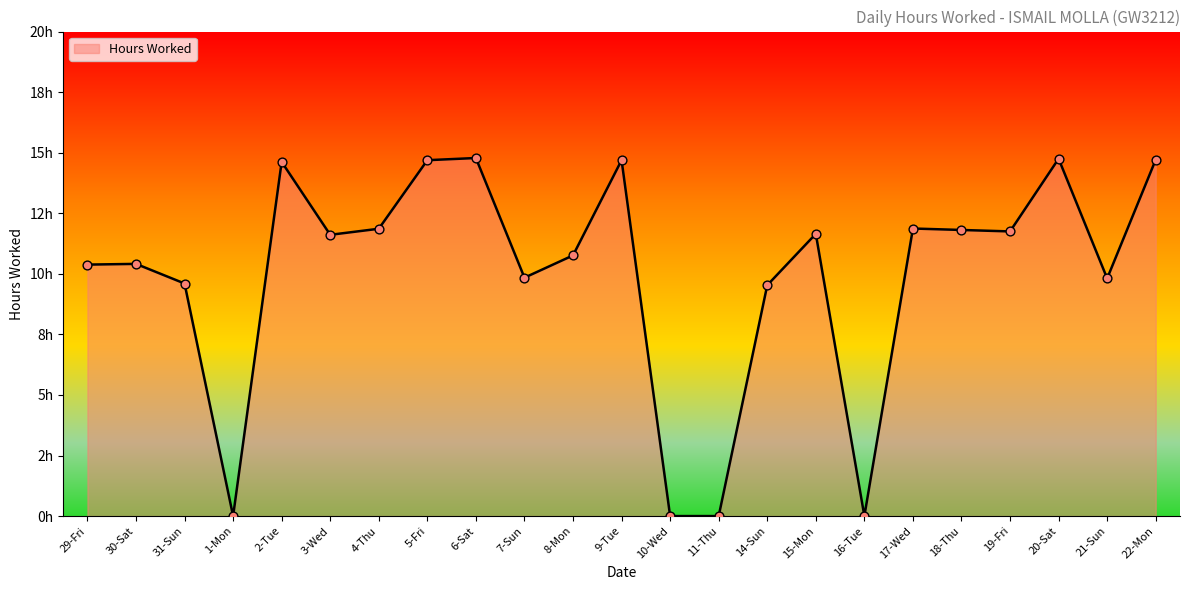

What is the ratio of the value at 31-Sun to the value at 7-Sun?

1.0